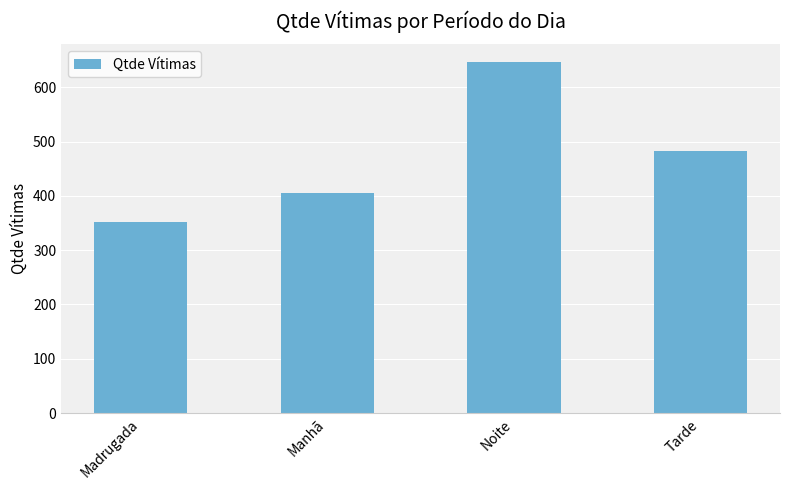

List the labels in order of value, smallest first.

Madrugada, Manhã, Tarde, Noite